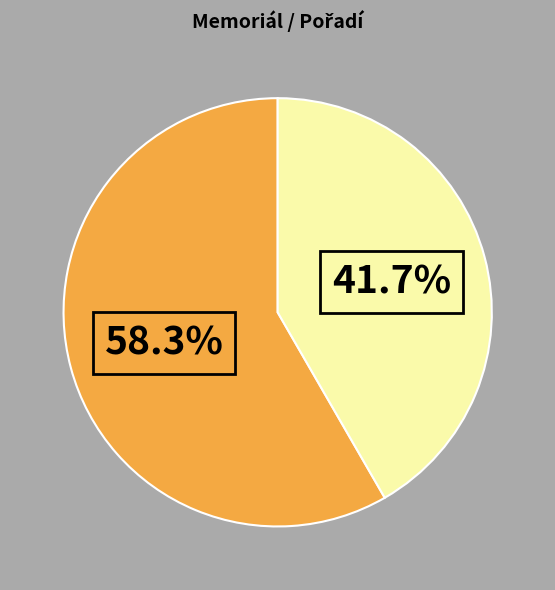

Does any single category account for the majority?

Yes